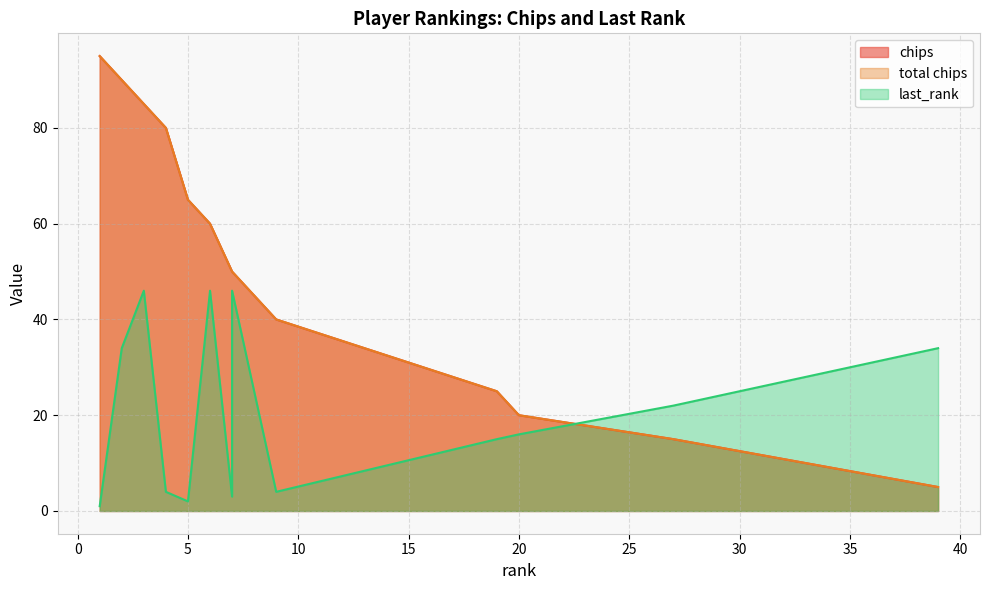

At which category is the sum across all series the highest?

3